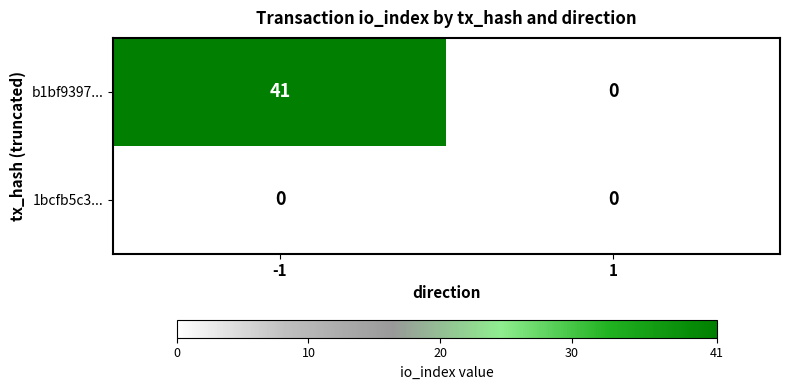

Reading left to right, transcribe all the data shown in this chart.

b1bf9397...: 41	0
1bcfb5c3...: 0	0